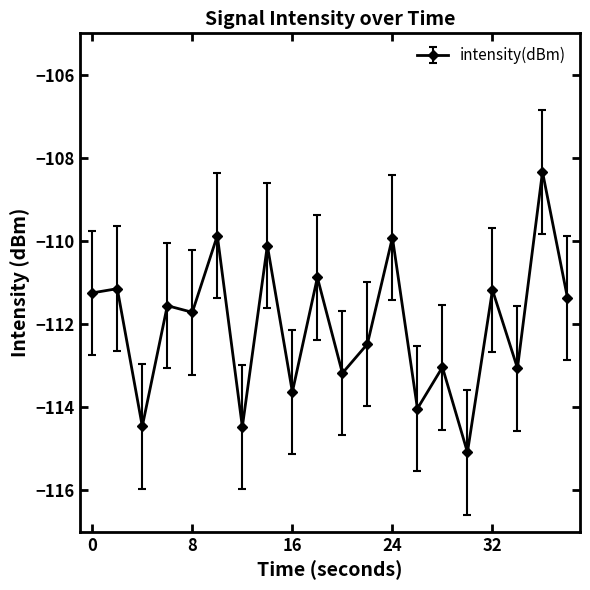

What is the difference between the maximum and minimum values?

6.8